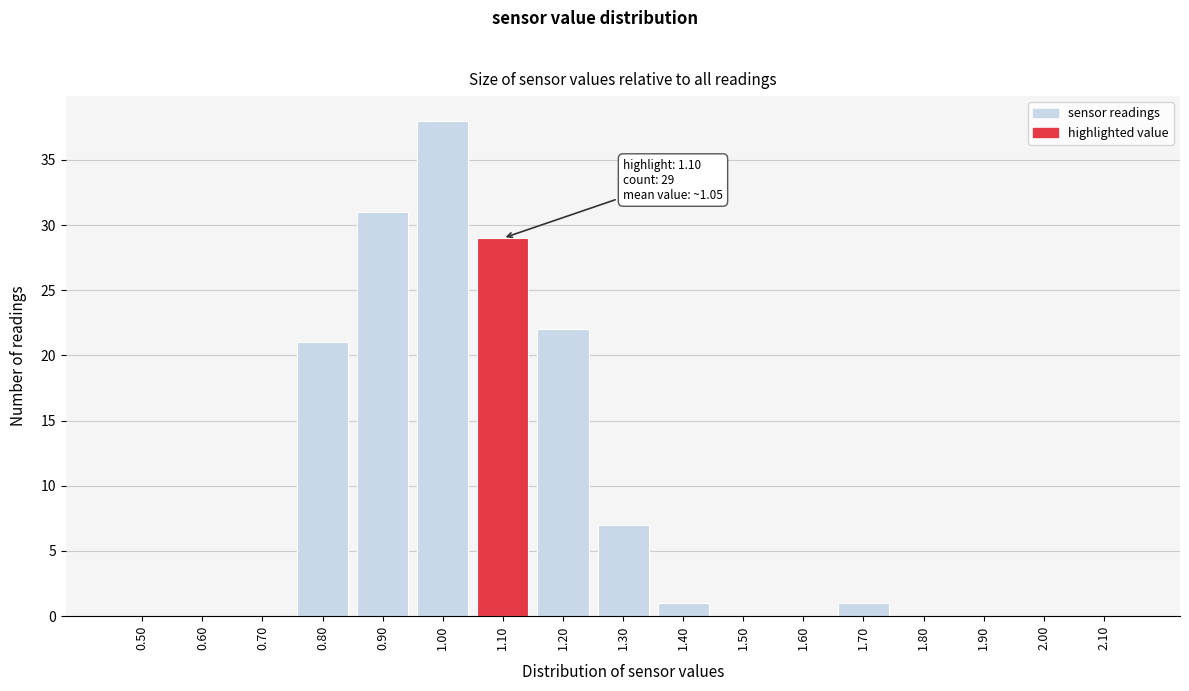

Reading left to right, list all the values displayed in this chart.

0.50=0	0.60=0	0.70=0	0.80=21	0.90=31	1.00=38	1.10=29	1.20=22	1.30=7	1.40=1	1.50=0	1.60=0	1.70=1	1.80=0	1.90=0	2.00=0	2.10=0